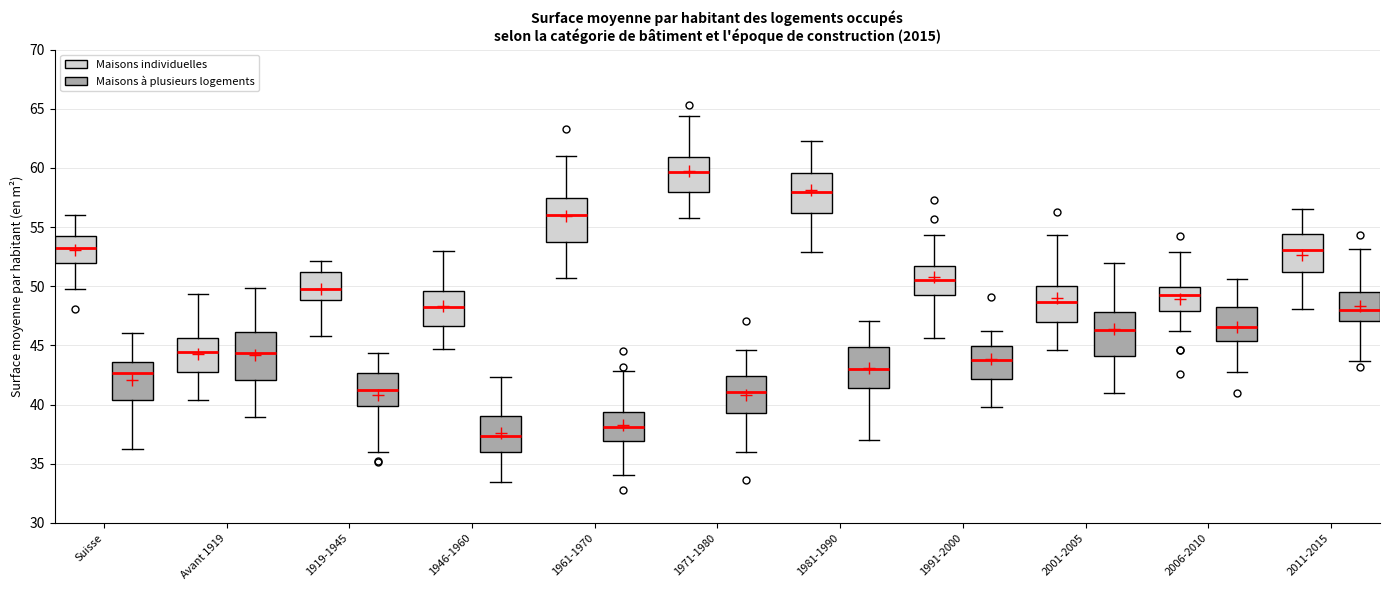

Where does the upper whisker of the box for 1946-1960 (Maisons individuelles) end on the y-axis? The values are not printed on the chart, so give them approximately, as read against the axis.

53.0